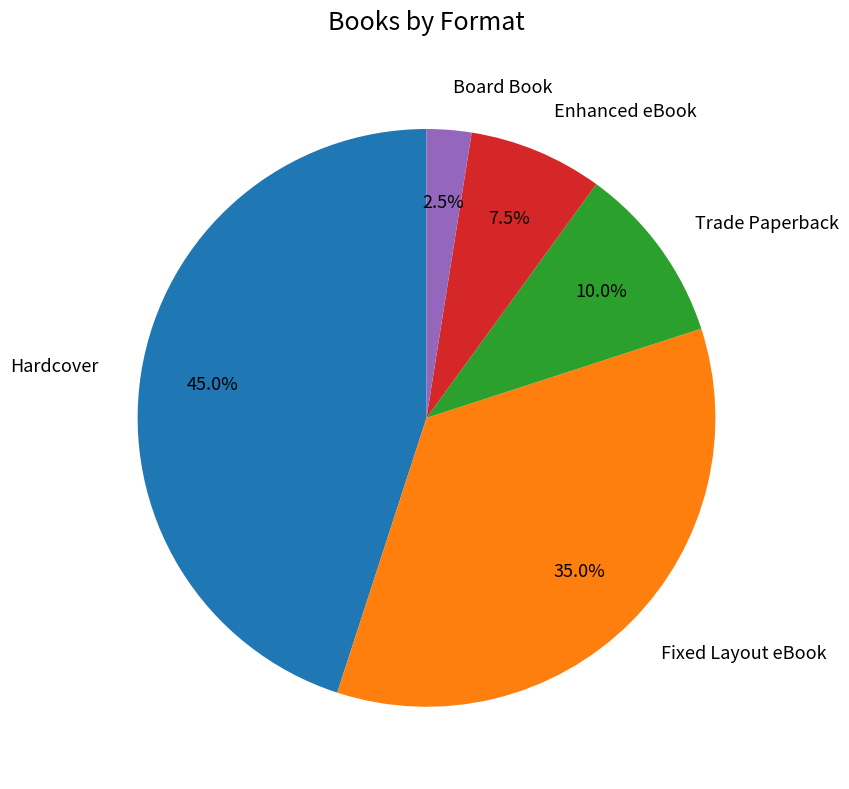

To the nearest percent, what percentage of the pie is Fixed Layout eBook?

35%